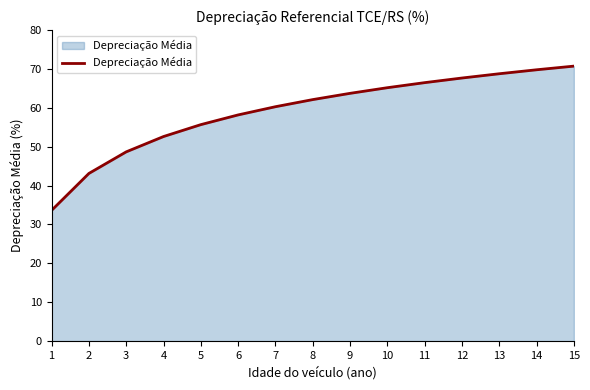

How many values are below 62?

7